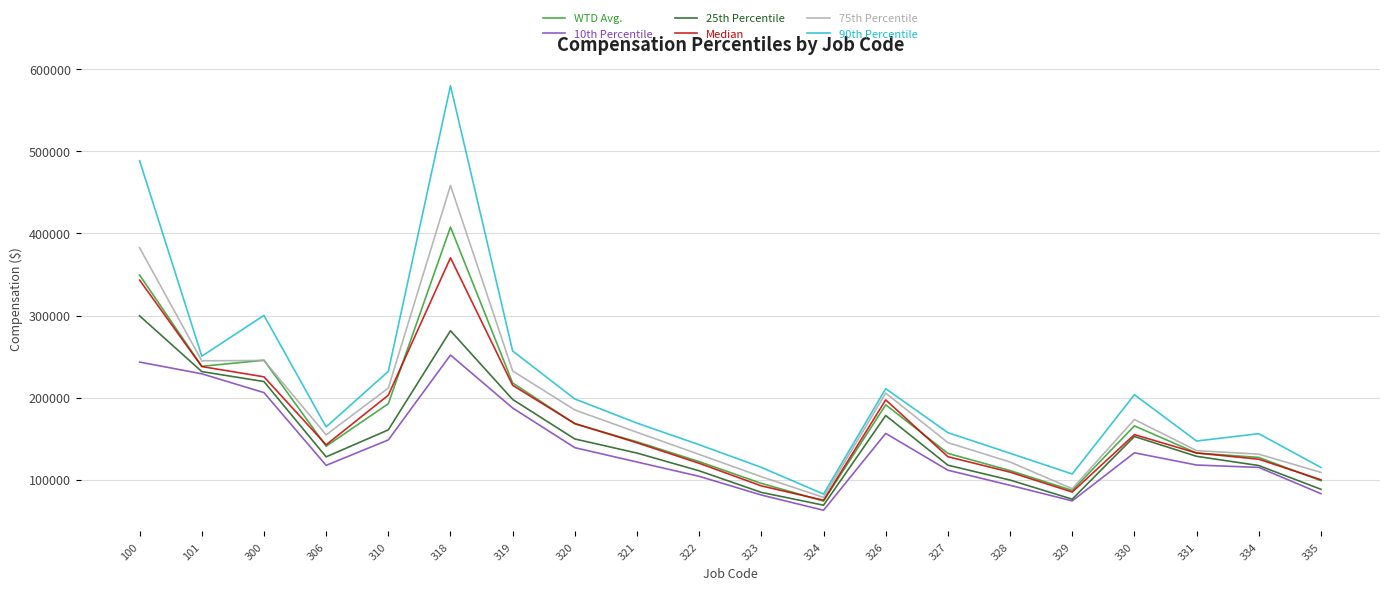

What is the greatest value displayed?

580000